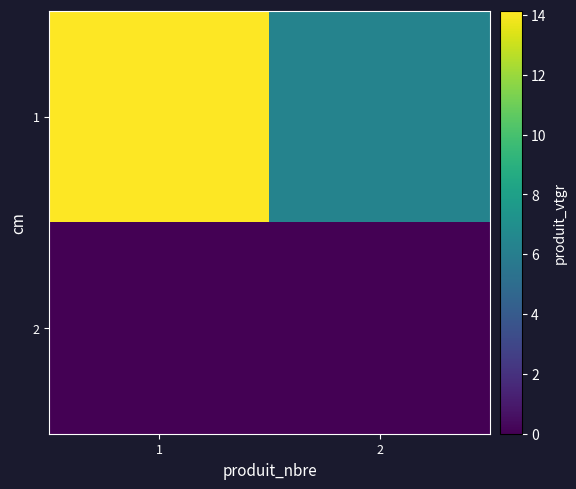

Reading left to right, what are all the values shown in this chart?

1: 1=14.1	2=6.3
2: 1=0.0	2=0.0